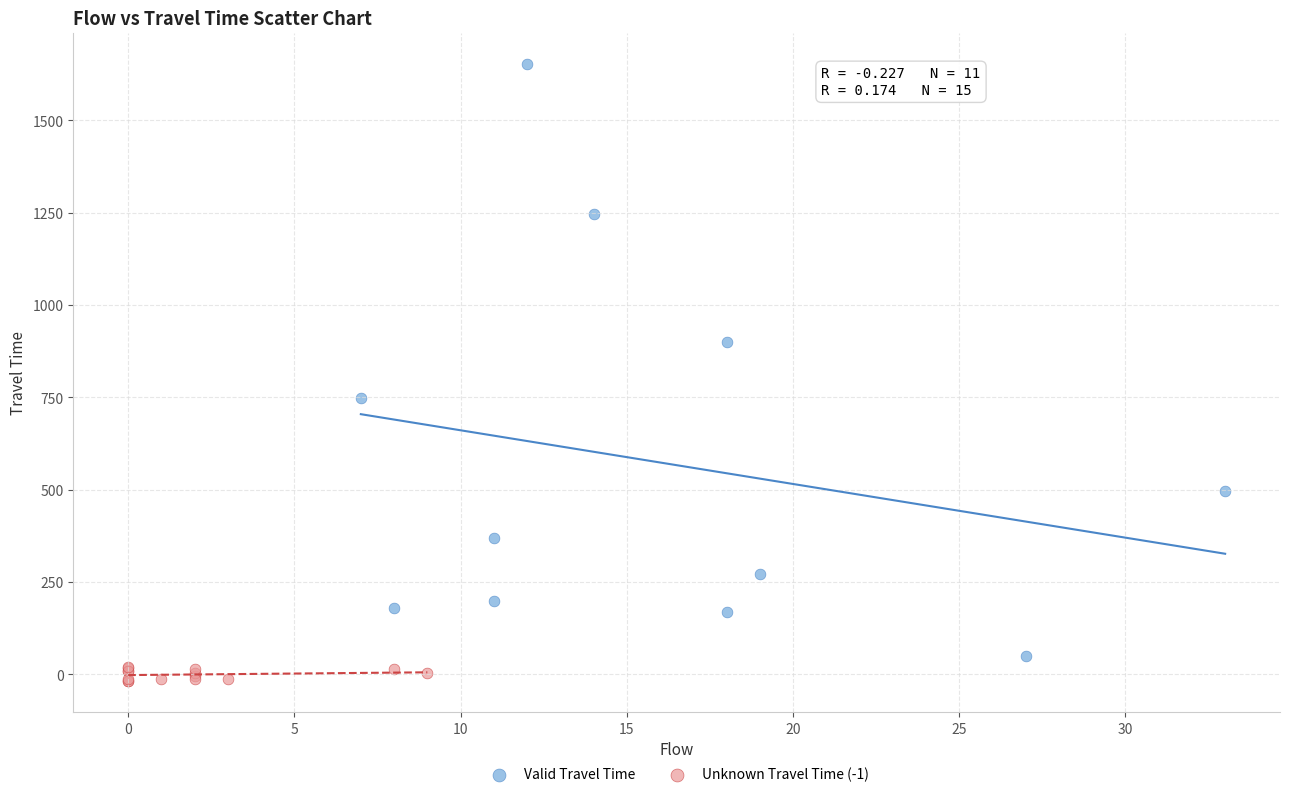

Which series reaches the maximum Y coordinate?

Valid Travel Time